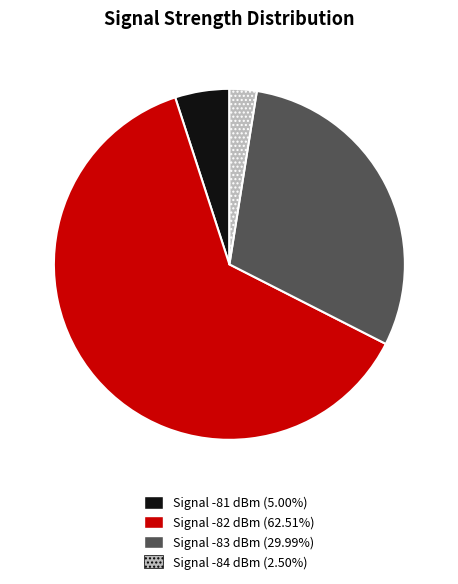

Is there a majority slice in this chart?

Yes